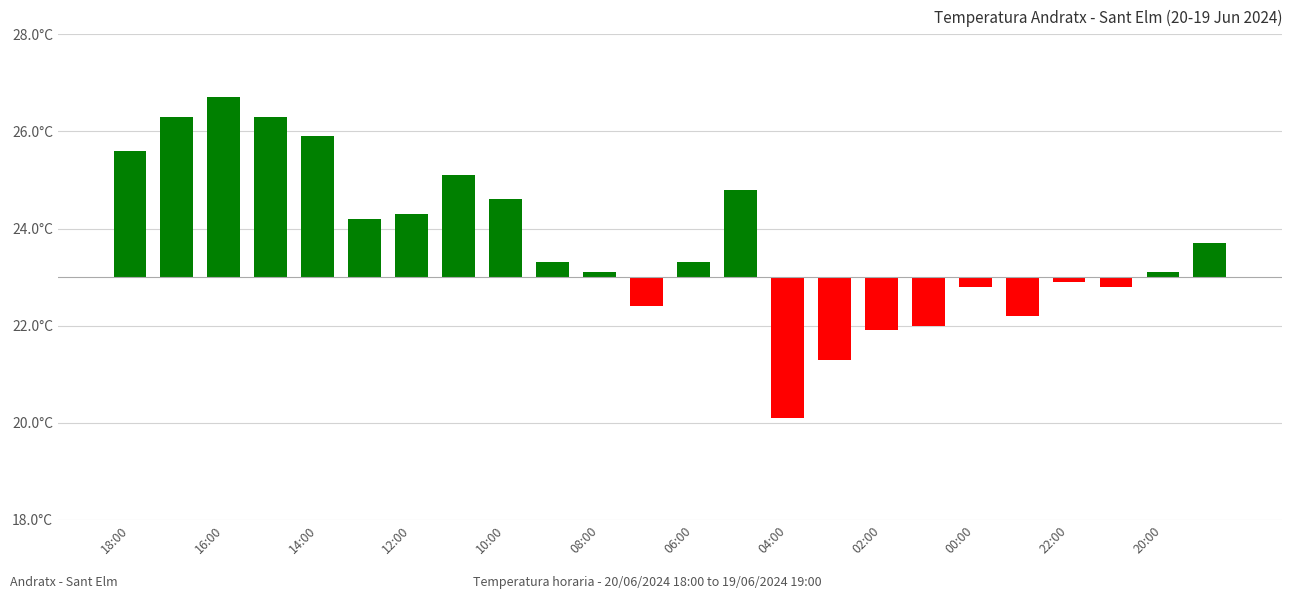

Does the chart contain any negative values?

Yes